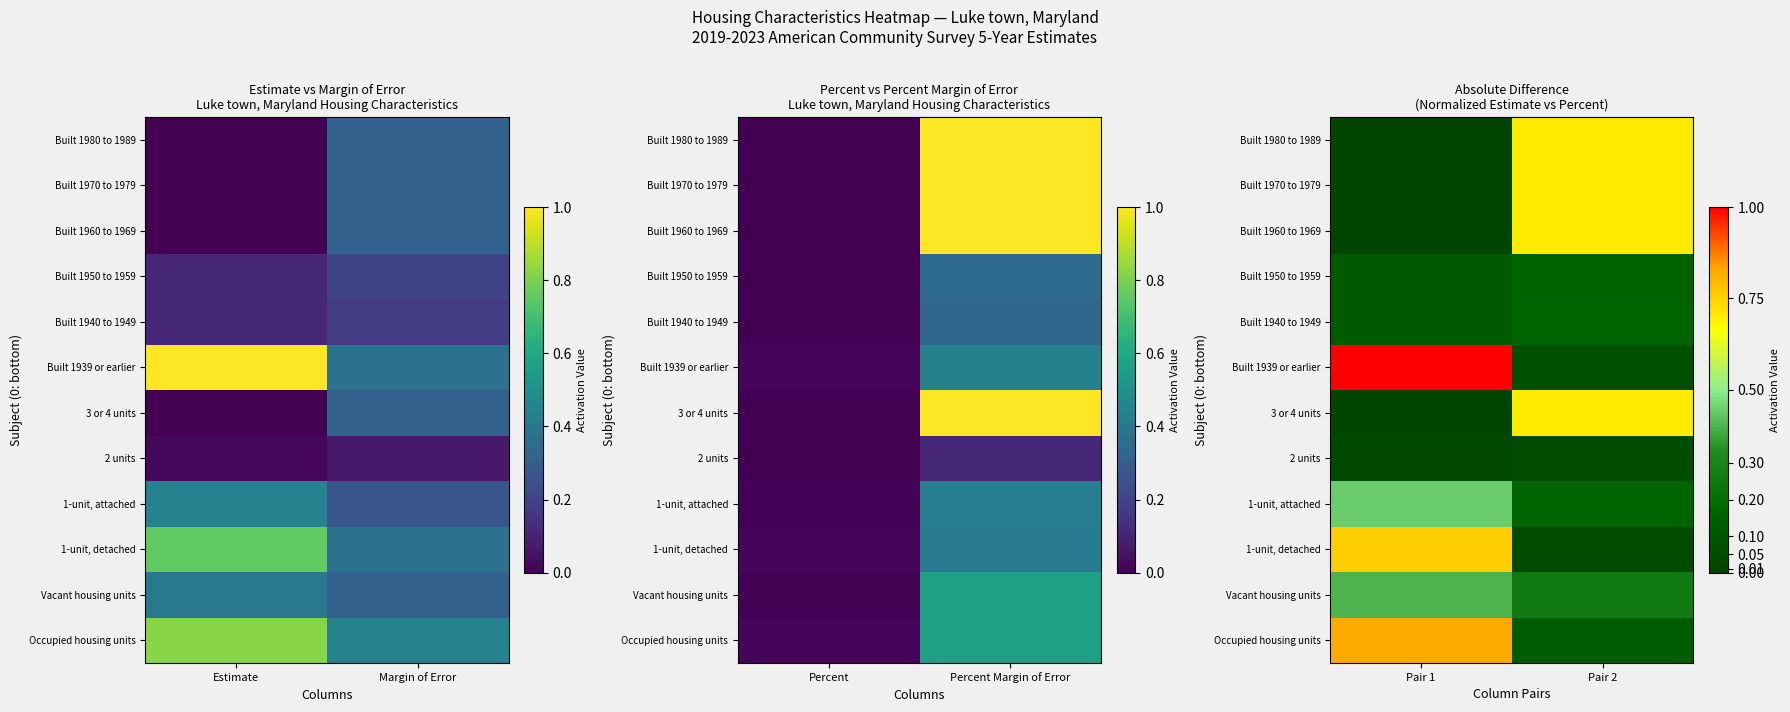

Which category has the highest value across all series?

Pair 1